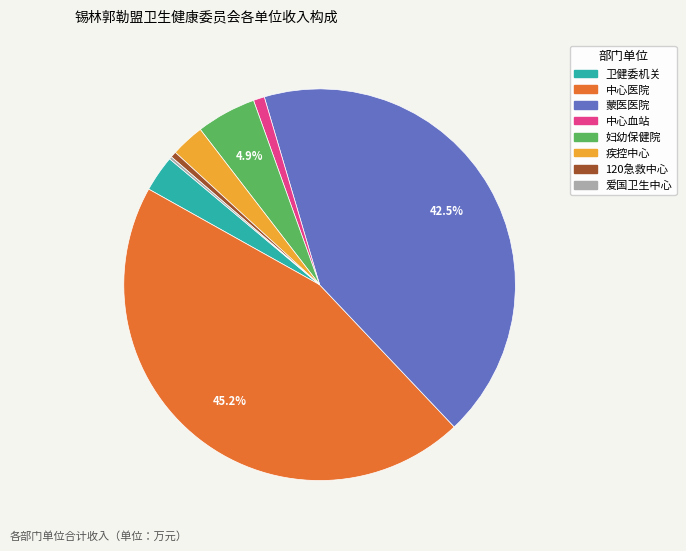

Is there a majority slice in this chart?

No